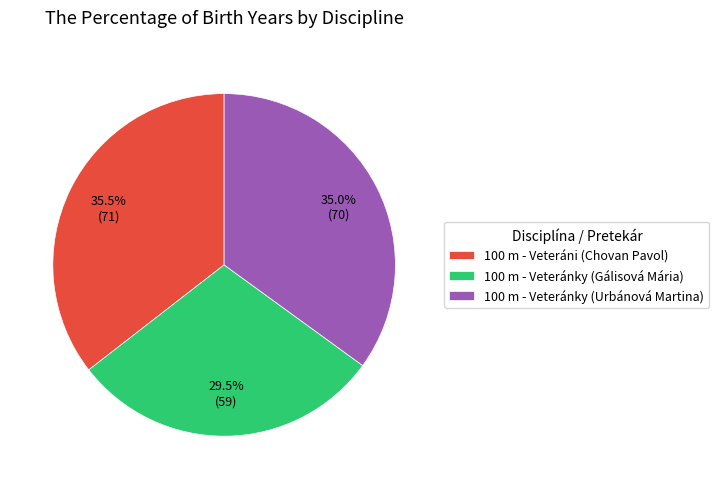

Combined, what portion of the pie is 100 m - Veteránky (Urbánová Martina) and 100 m - Veteránky (Gálisová Mária)?

64.5%